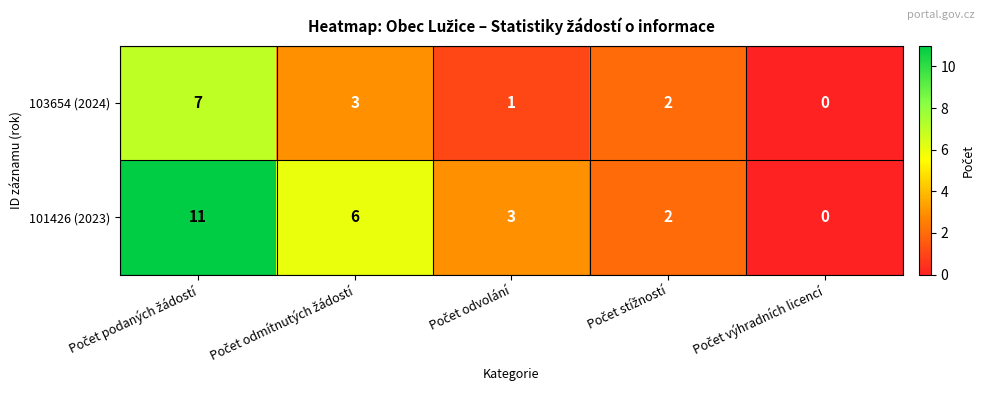

Which series has the widest spread of values?

101426 (2023)